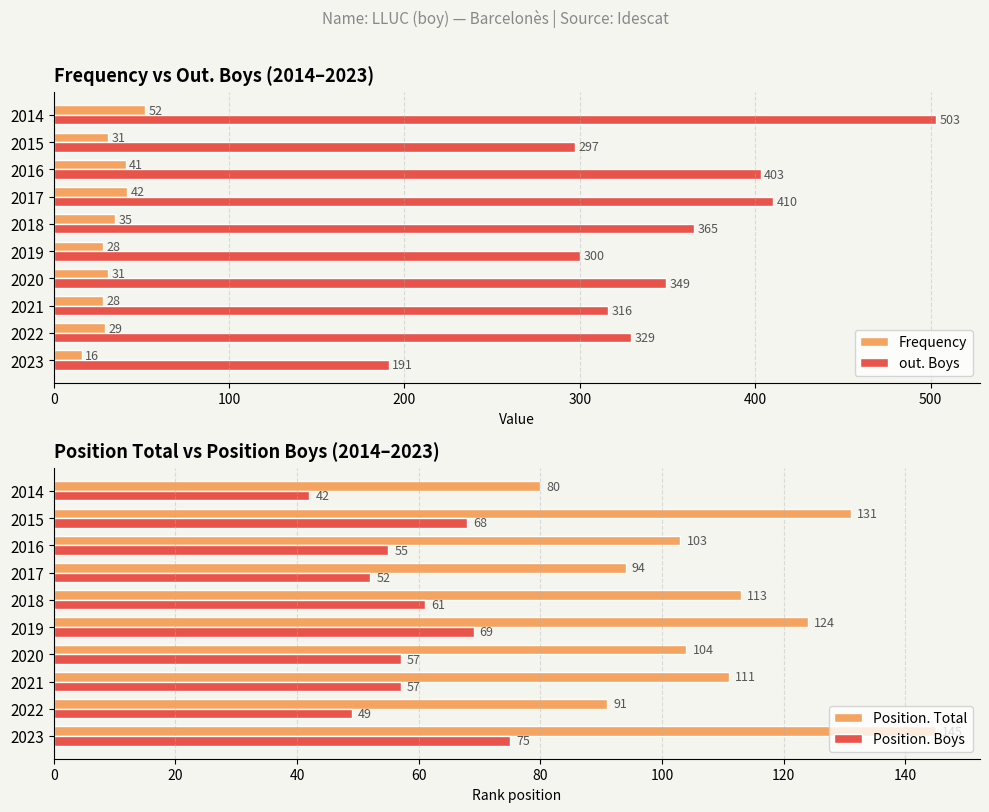

How many values in the out. Boys series exceed 349?

4